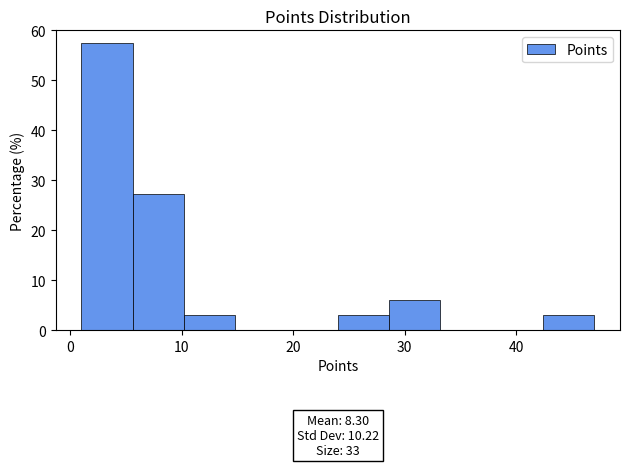

Over which range of the x-axis is the bar tallest?

1.0 to 5.6